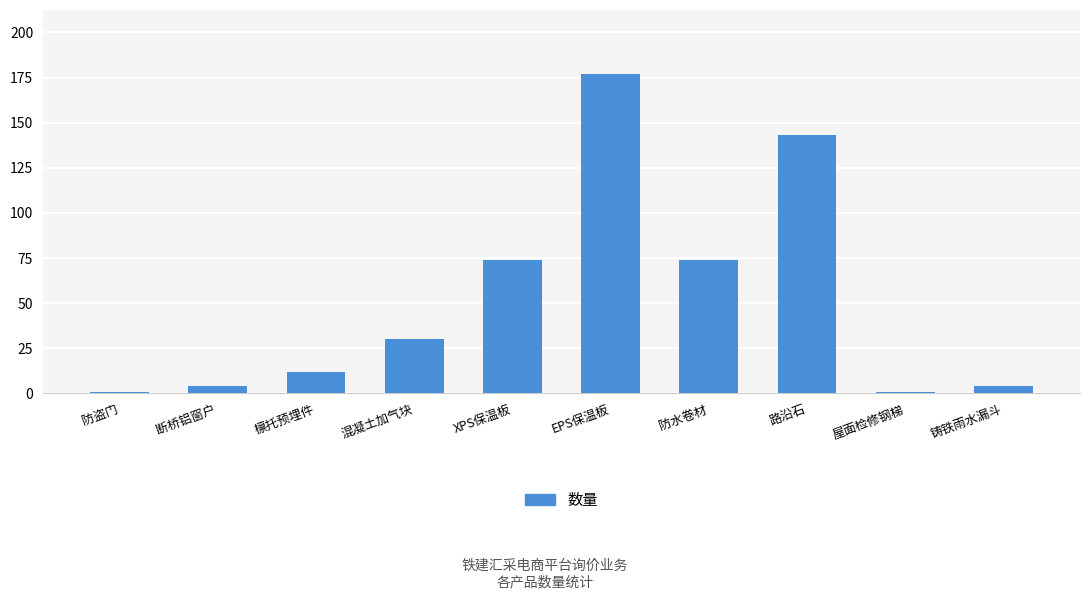

The value at 混凝土加气块 is 40. True or false?

False